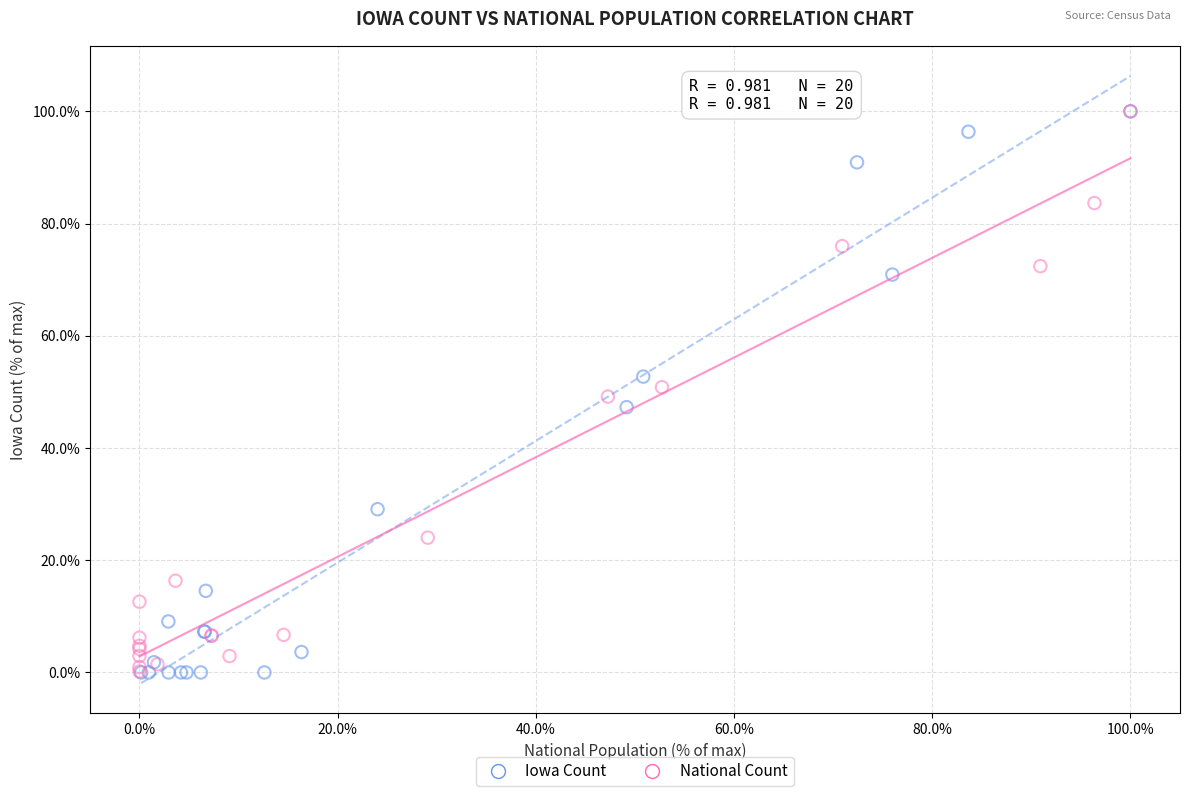

What are all the series names shown in the legend?

Iowa Count, National Count